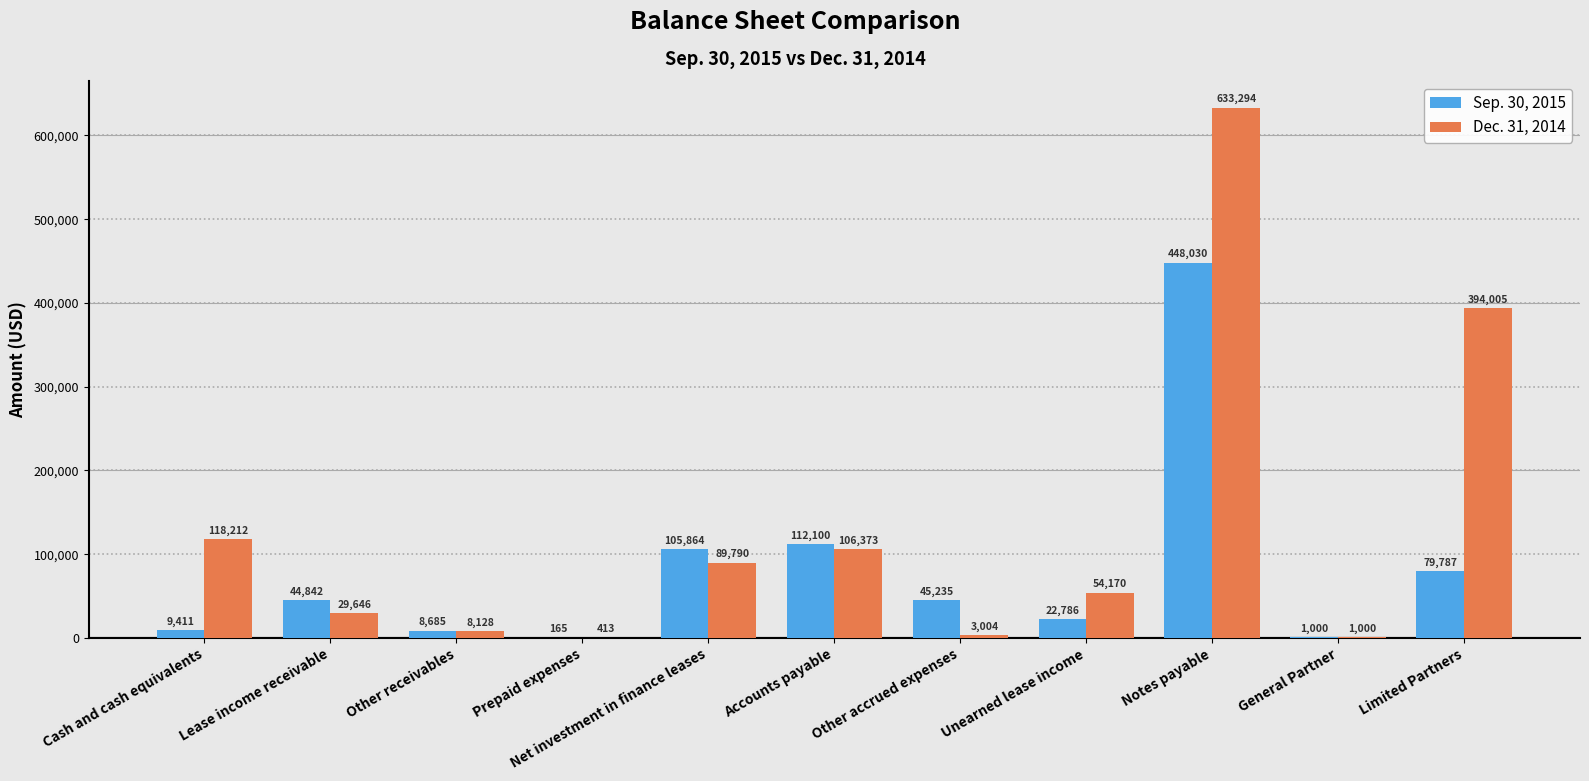

Between Other receivables and Unearned lease income, which series saw the biggest shift?

Dec. 31, 2014